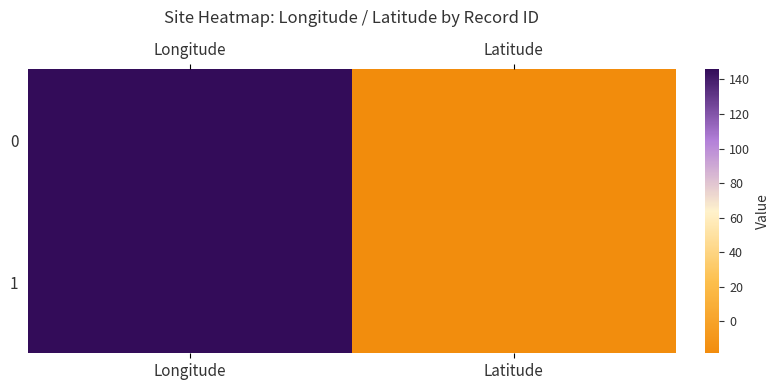

How many data points does each series have?

2